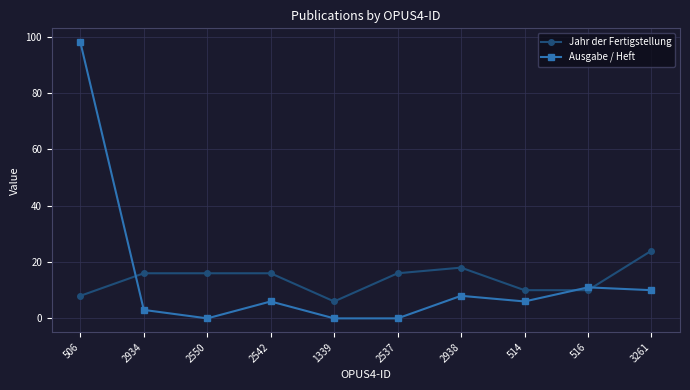

True or false: Jahr der Fertigstellung and Ausgabe / Heft intersect in this chart.

True